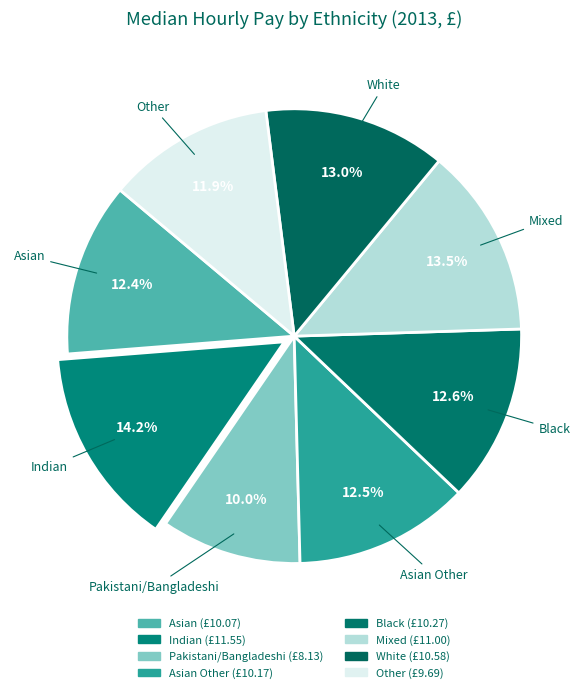

What is the largest slice in the pie chart?

Indian